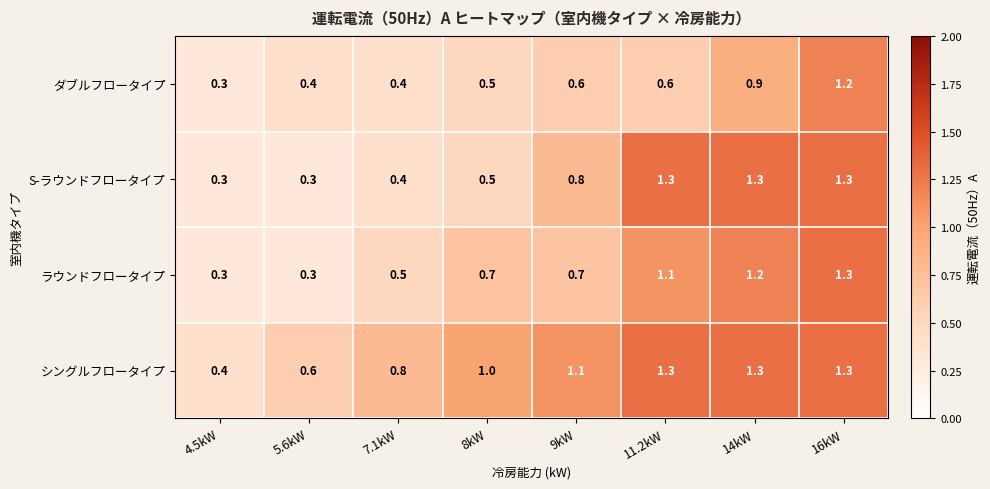

At which category is the sum across all series the highest?

16kW